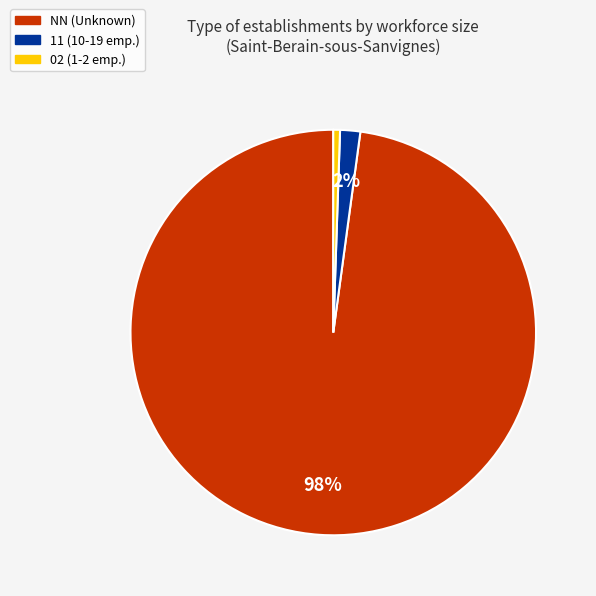

Which category accounts for the majority?

NN (Unknown)